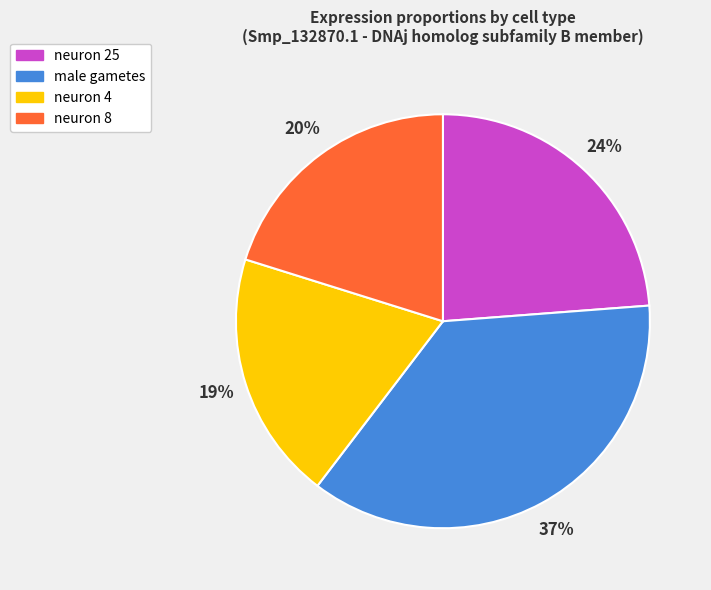

True or false: neuron 4 accounts for 19% of the total.

True